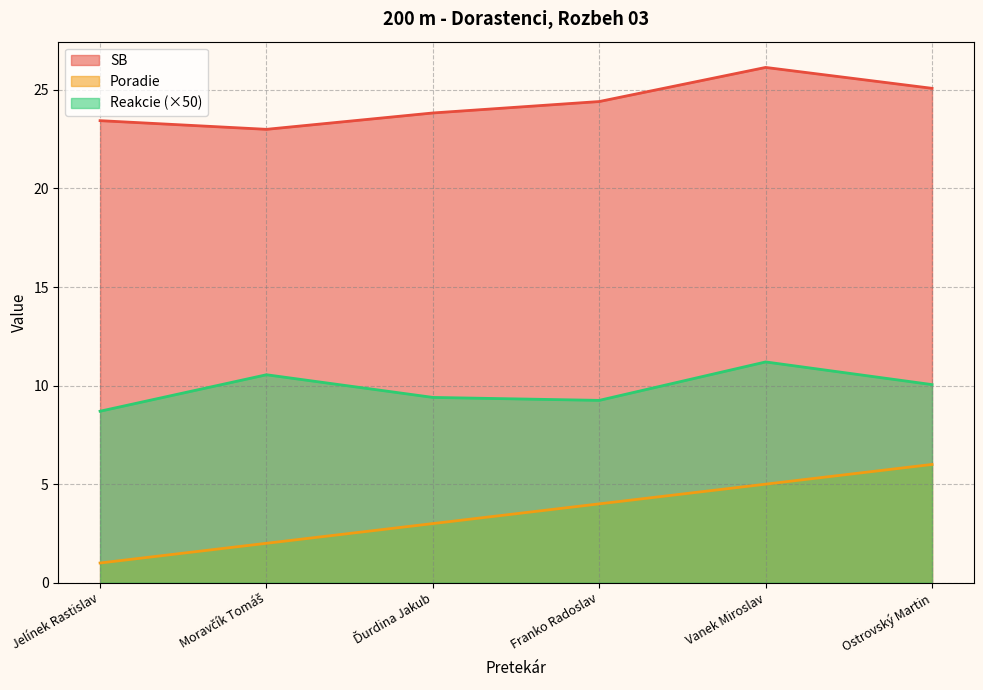

At which label is Poradie closest to 3?

Ďurdina Jakub